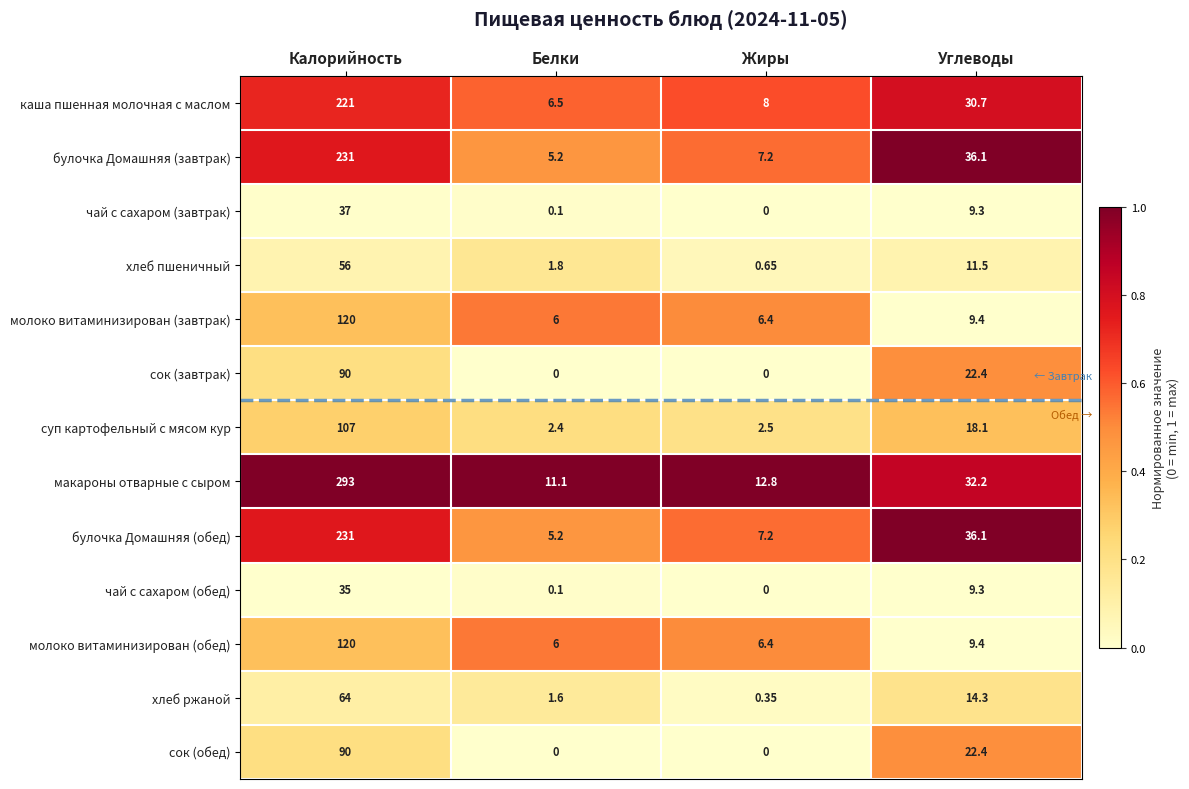

Rank the categories by молоко витаминизирован (обед) value from highest to lowest.

Калорийность, Углеводы, Жиры, Белки